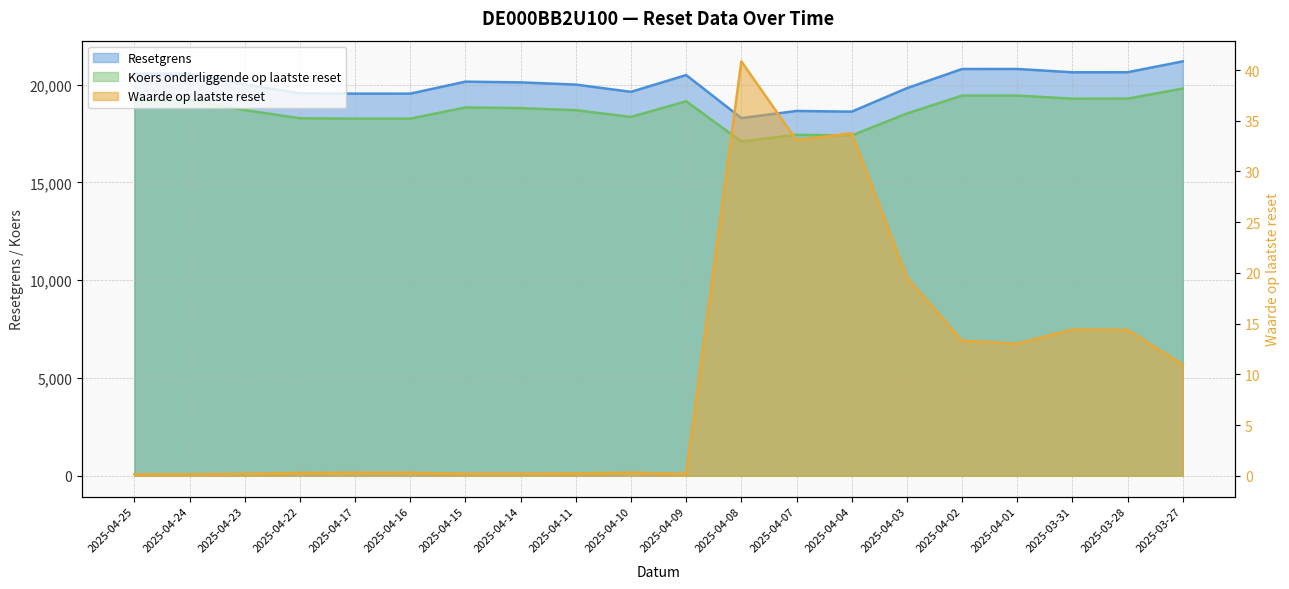

True or false: Waarde op laatste reset has a value of 0.3 at 2025-04-17.

True